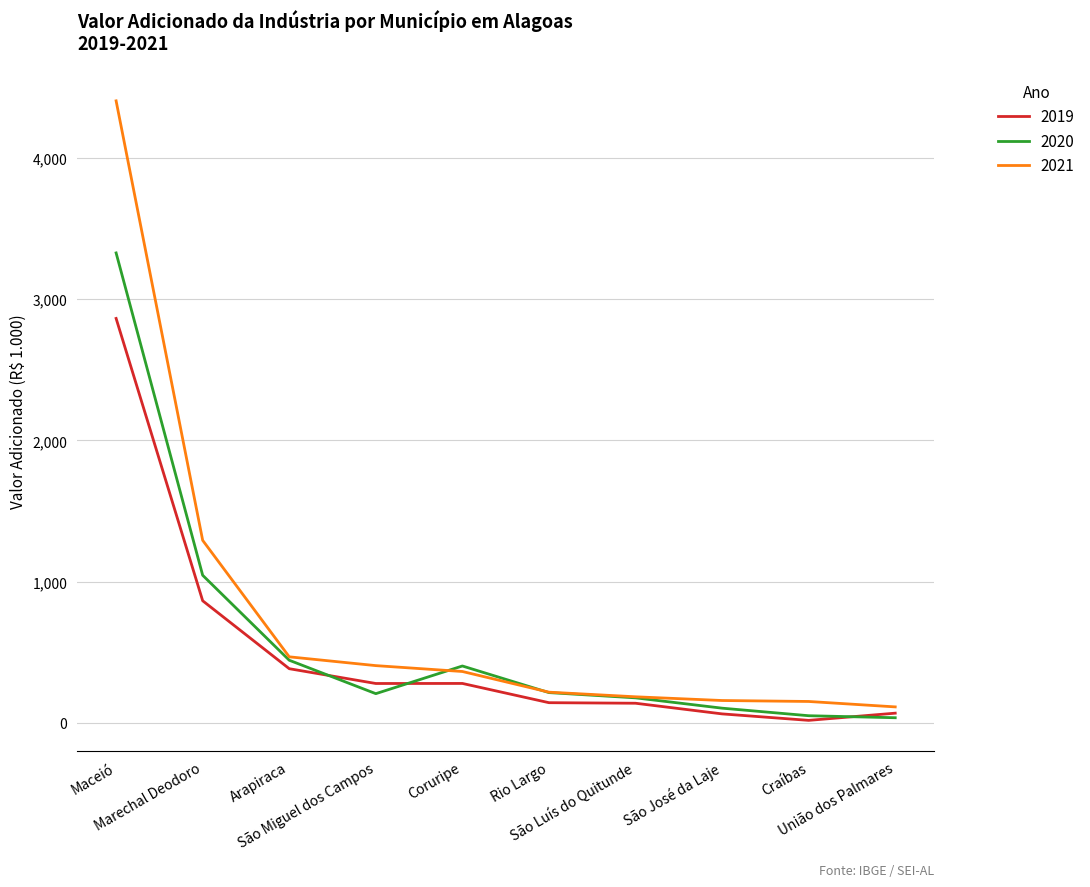

True or false: 2019 and 2021 cross at least once.

False